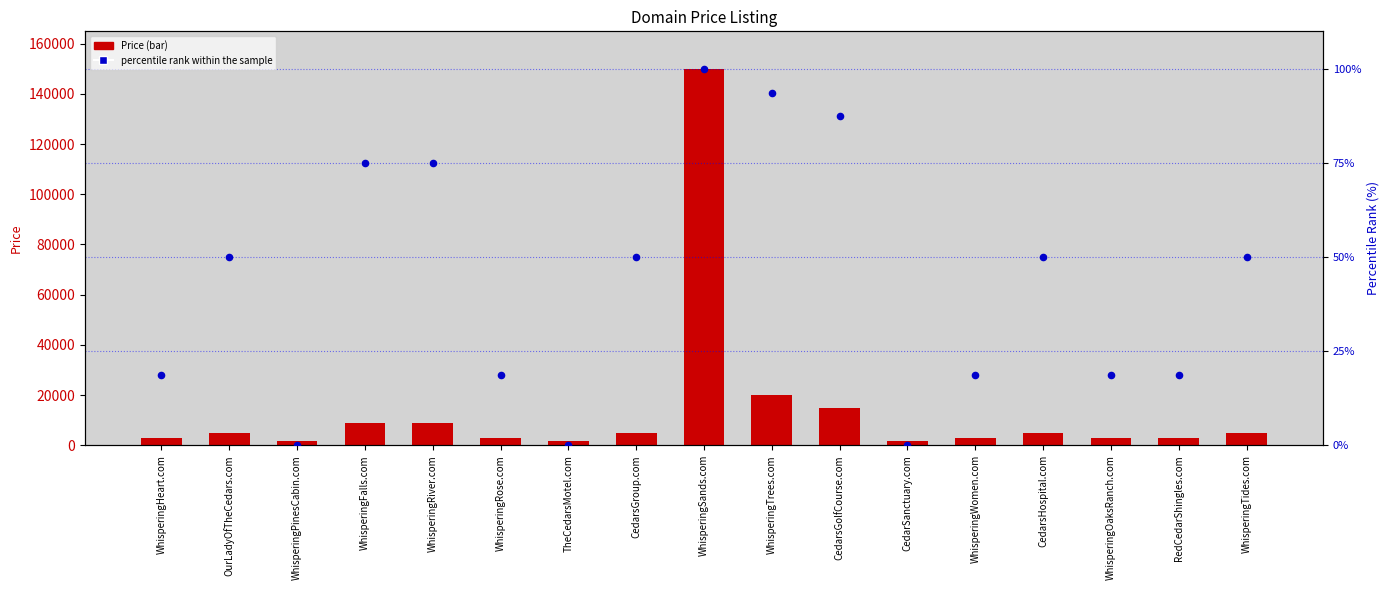

Which series has the largest total across all categories?

Price